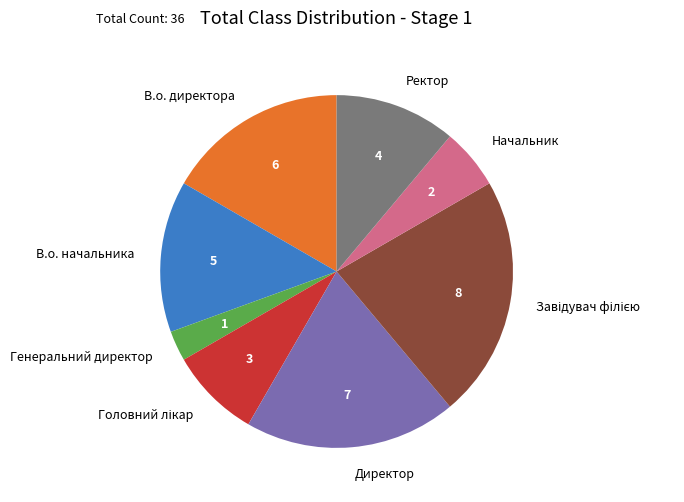

Does Директор represent more than half of the total?

No